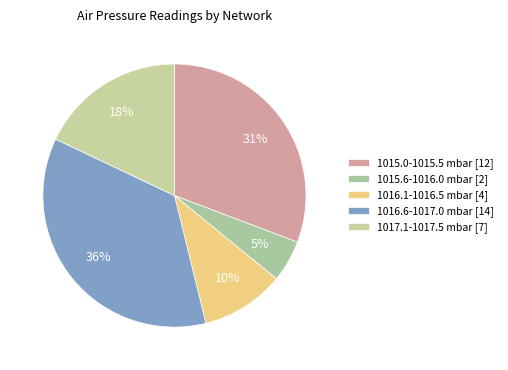

How many segments does this pie chart have?

5